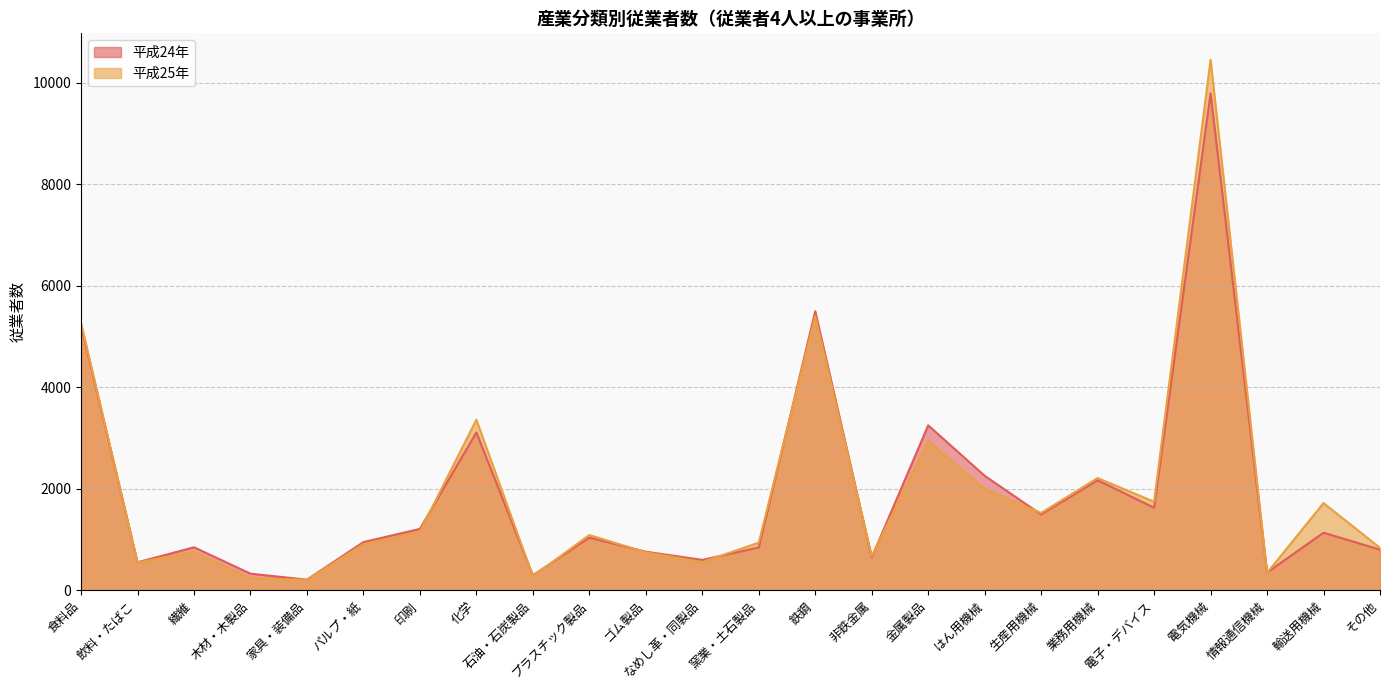

What is the greatest value displayed?

10450